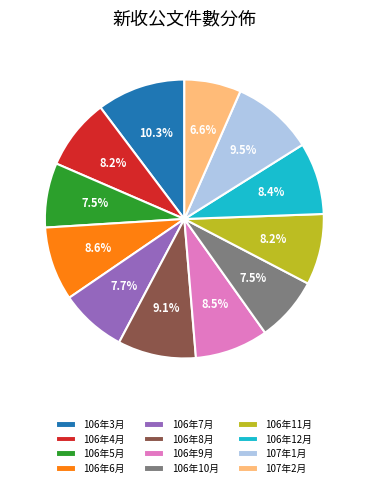

Between 106年11月 and 106年8月, which is larger?

106年8月